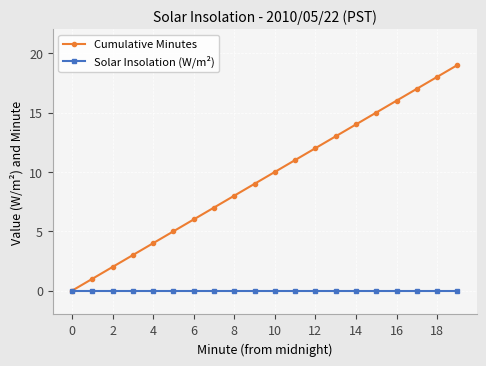

Which series has the largest total across all categories?

Cumulative Minutes